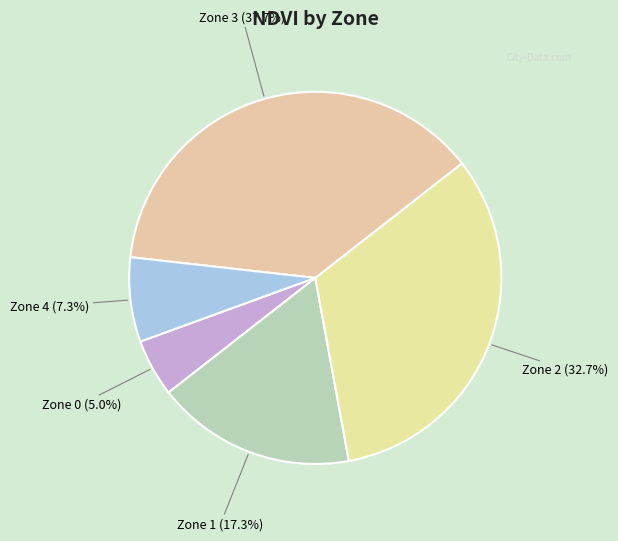

What is the ratio of the value at Zone 2 to the value at Zone 3?

0.9